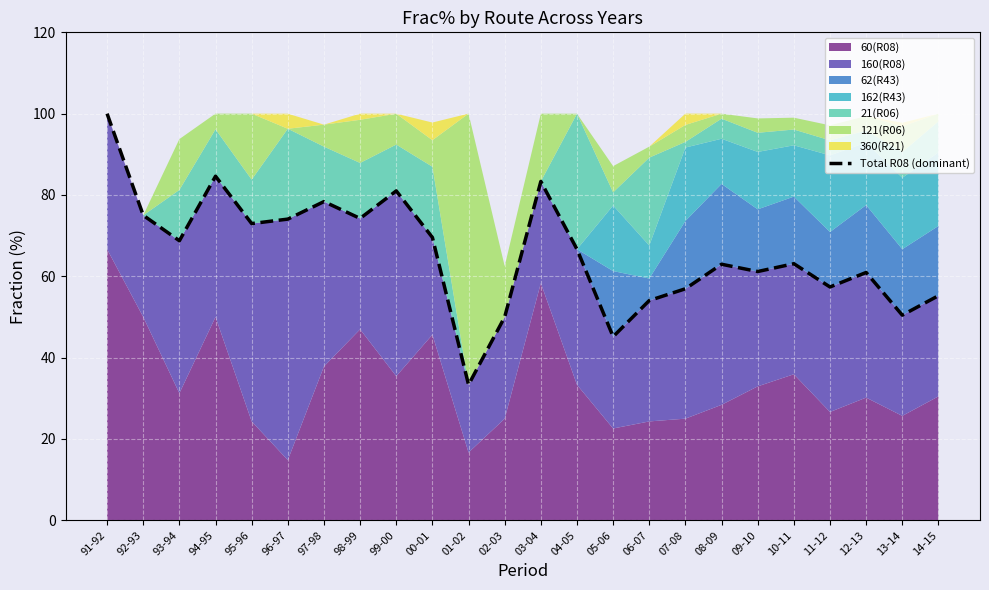

What is the difference between the second highest and second lowest values?

39.5